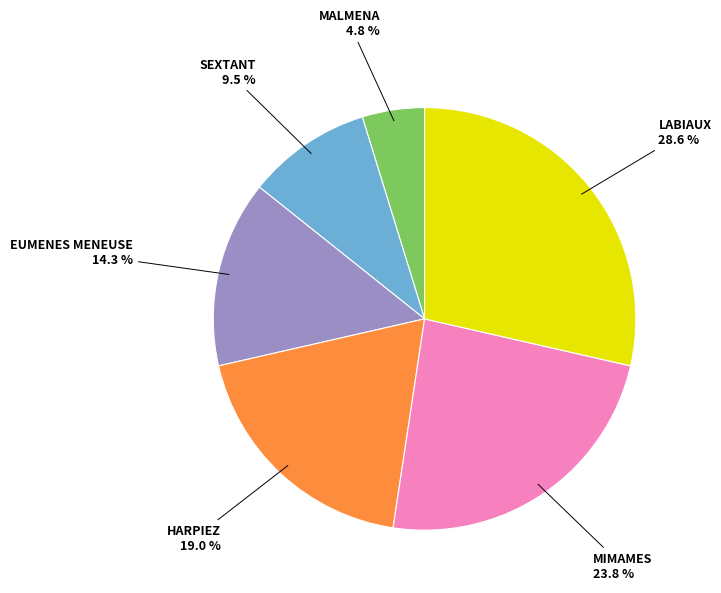

Which category has the smallest portion of the pie?

MALMENA